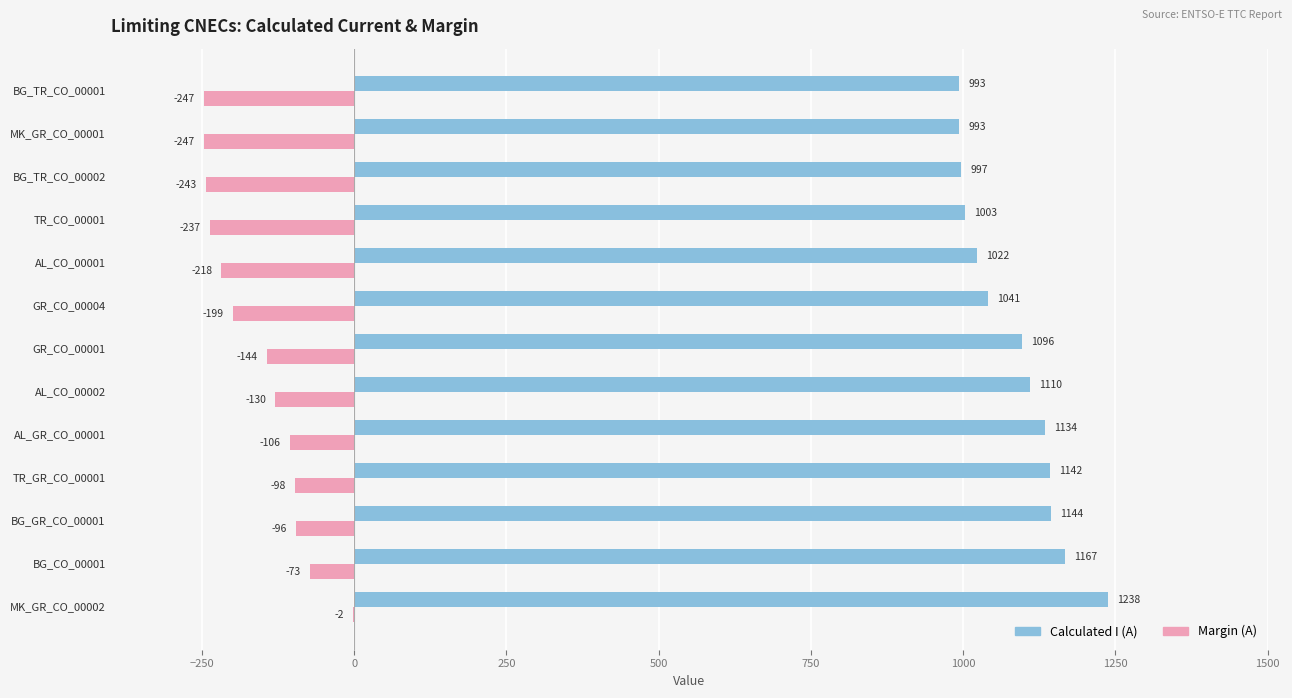

Where is Margin (A) nearest to the value -124?

AL_CO_00002